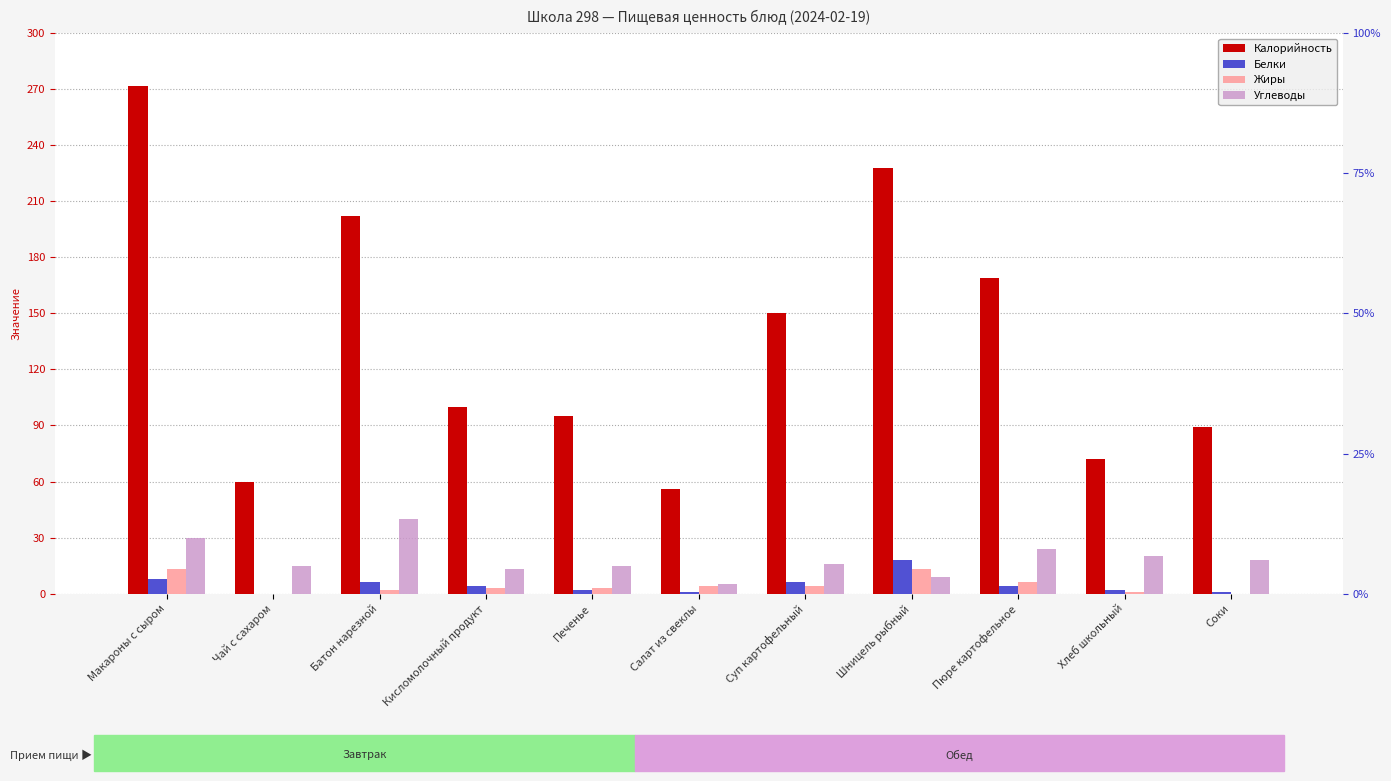

What are all the series names shown in the legend?

Калорийность, Белки, Жиры, Углеводы